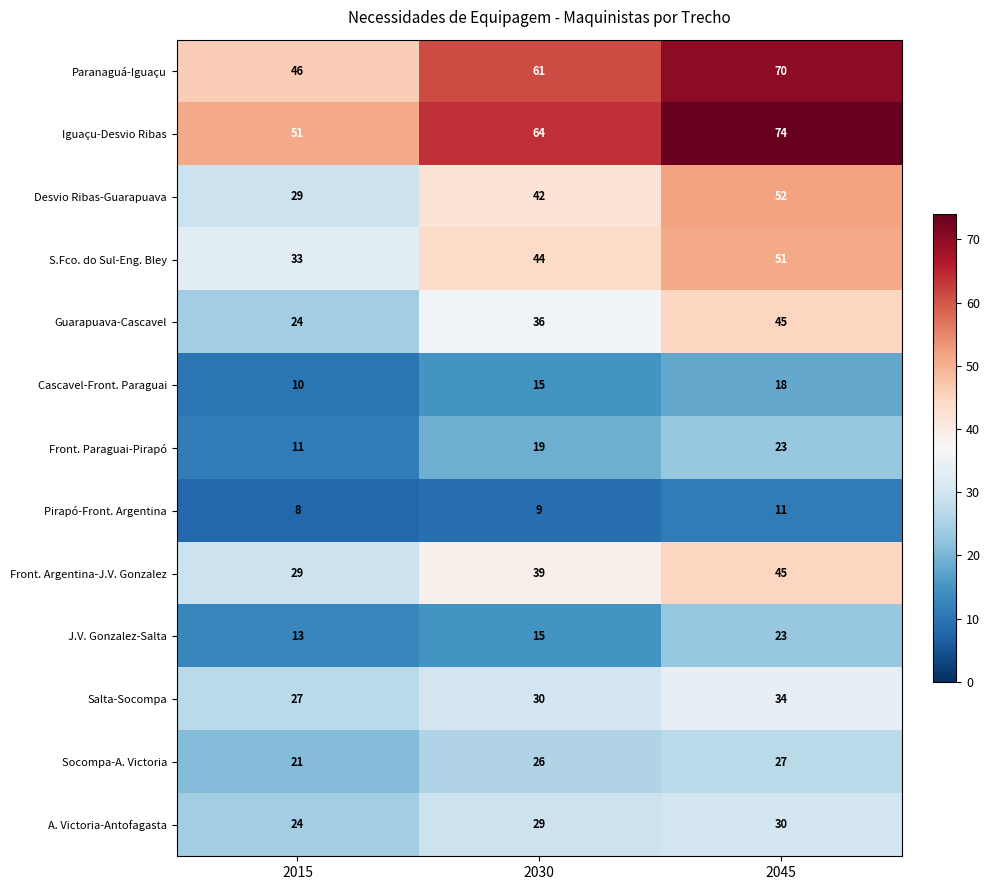

Which category has the highest value across all series?

2045